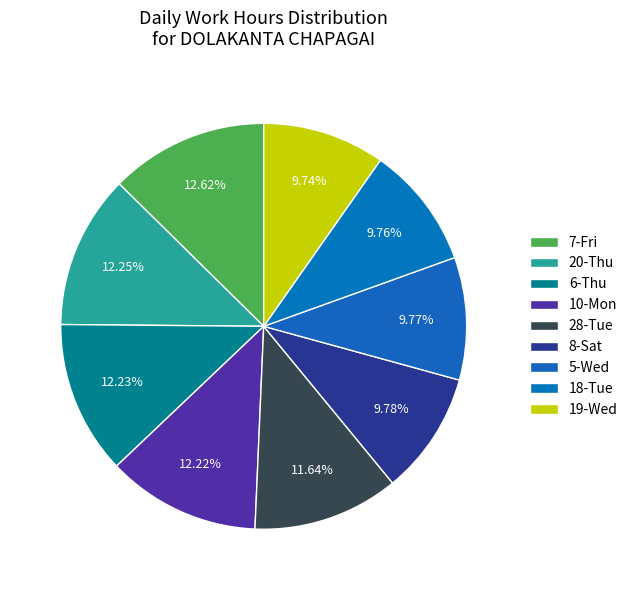

How many segments does this pie chart have?

9